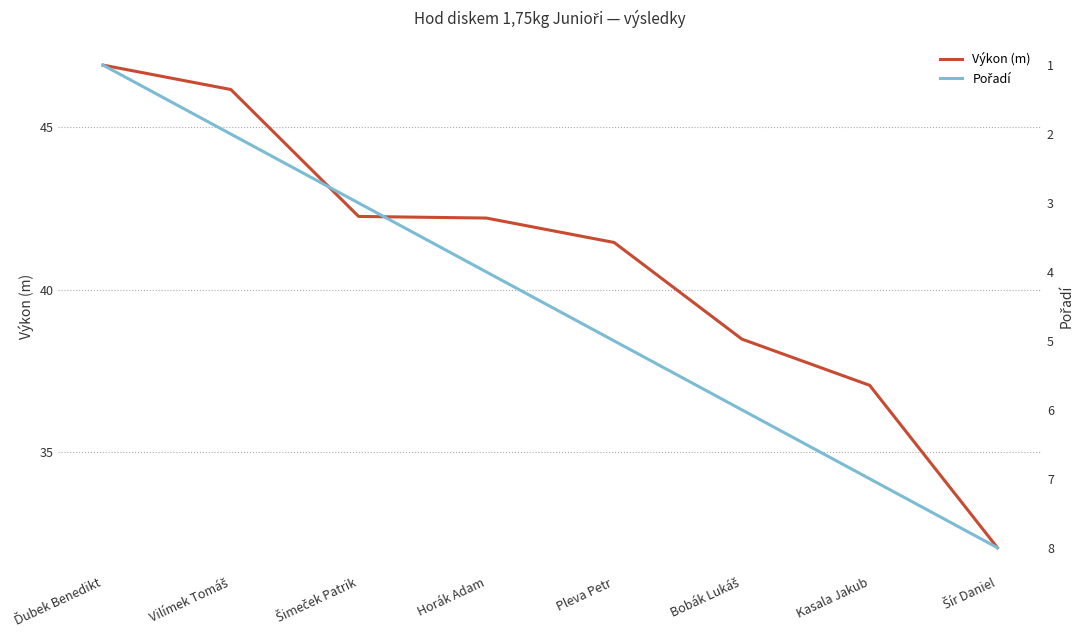

Reading left to right, what are all the values shown in this chart?

Výkon (m): Ďubek Benedikt=46.9	Vilímek Tomáš=46.1	Šimeček Patrik=42.2	Horák Adam=42.2	Pleva Petr=41.5	Bobák Lukáš=38.5	Kasala Jakub=37.1	Šír Daniel=32.1
Pořadí: Ďubek Benedikt=1.0	Vilímek Tomáš=2.0	Šimeček Patrik=3.0	Horák Adam=4.0	Pleva Petr=5.0	Bobák Lukáš=6.0	Kasala Jakub=7.0	Šír Daniel=8.0